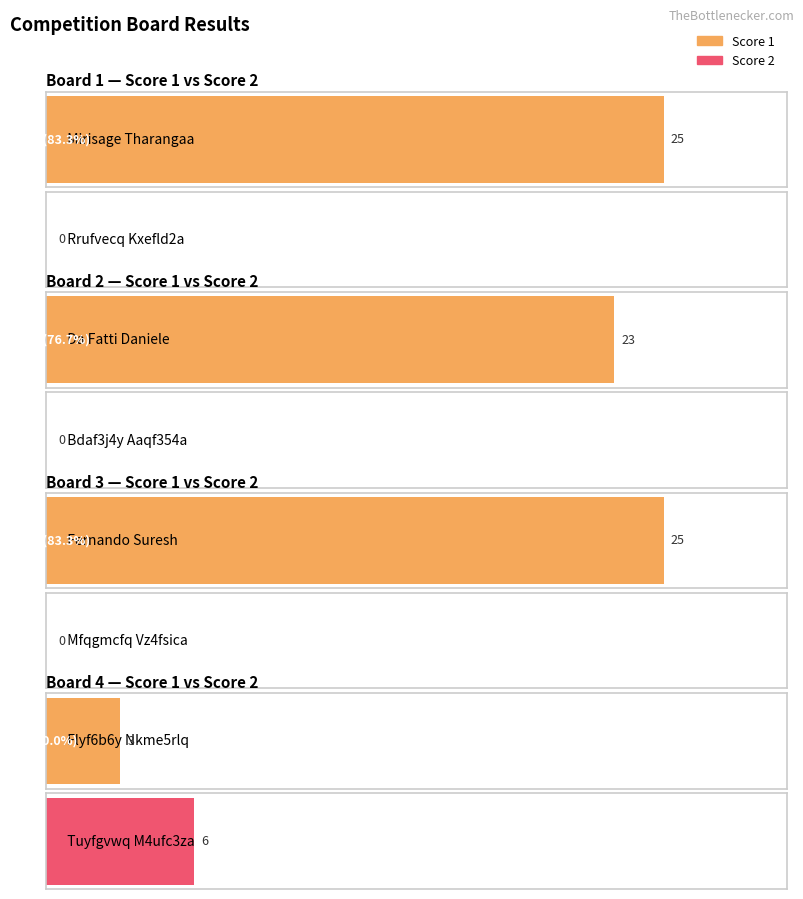

The value of Score 1 at Board 2 is 23. True or false?

True